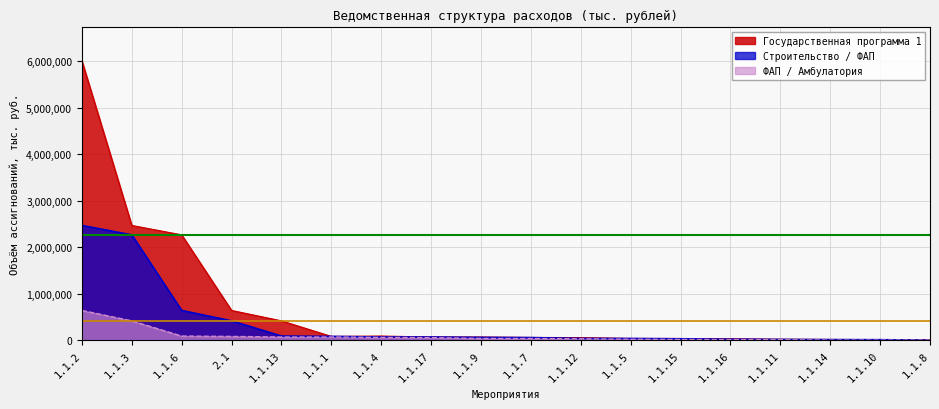

True or false: Строительство / ФАП has a value of 28725.6 at 1.1.1.

False